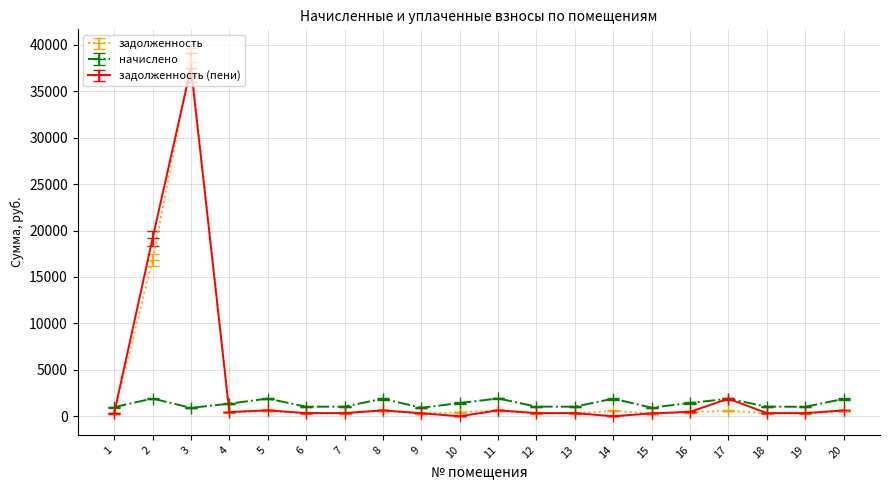

What is the total value across all series at 5?

3134.7